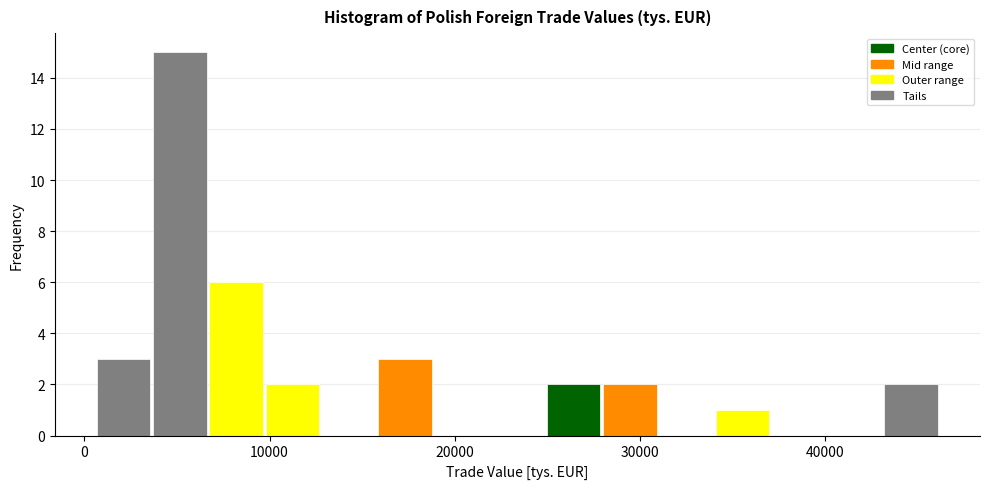

Around what value on the x-axis is the tallest bar? Give the approximate position of its centre, as read against the axis.

5000